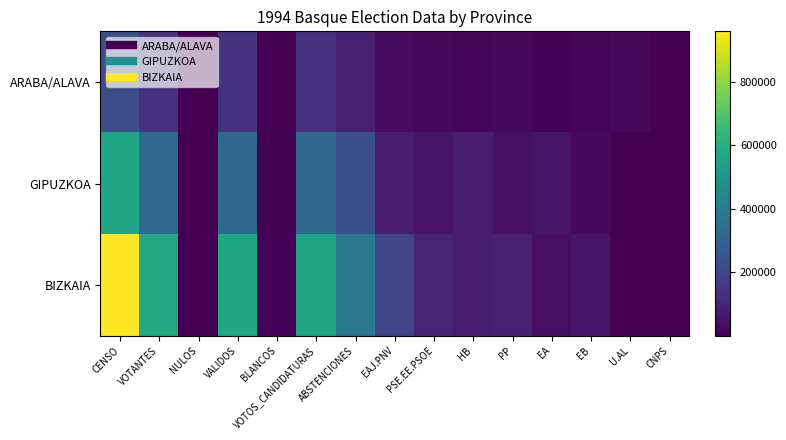

Reading left to right, extract all data points from this chart.

ARABA/ALAVA: CENSO=228031	VOTANTES=138398	NULOS=898	VALIDOS=137500	BLANCOS=2214	VOTOS_CANDIDATURAS=135286	ABSTENCIONES=89633	EAJ.PNV=29911	PSE.EE.PSOE=21431	HB=13865	PP=21885	EA=9958	EB=12484	U.AL=25469	CNPS=283
GIPUZKOA: CENSO=563207	VOTANTES=327366	NULOS=1790	VALIDOS=325576	BLANCOS=7001	VOTOS_CANDIDATURAS=318575	ABSTENCIONES=235841	EAJ.PNV=72602	PSE.EE.PSOE=53320	HB=75294	PP=38677	EA=54426	EB=23042	U.AL=839	CNPS=375
BIZKAIA: CENSO=958012	VOTANTES=578321	NULOS=3496	VALIDOS=574825	BLANCOS=8865	VOTOS_CANDIDATURAS=565960	ABSTENCIONES=379691	EAJ.PNV=201833	PSE.EE.PSOE=99931	HB=76988	PP=86398	EA=40752	EB=57765	U.AL=1489	CNPS=804